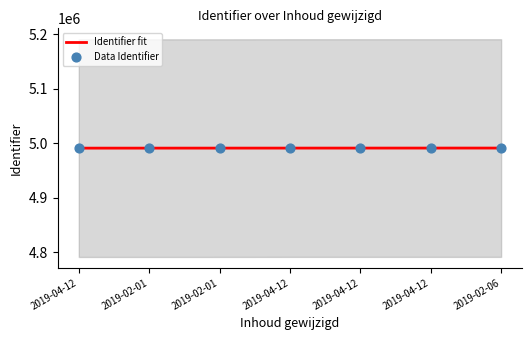

Between 2019-04-12 and 2019-04-12, which is larger?

2019-04-12